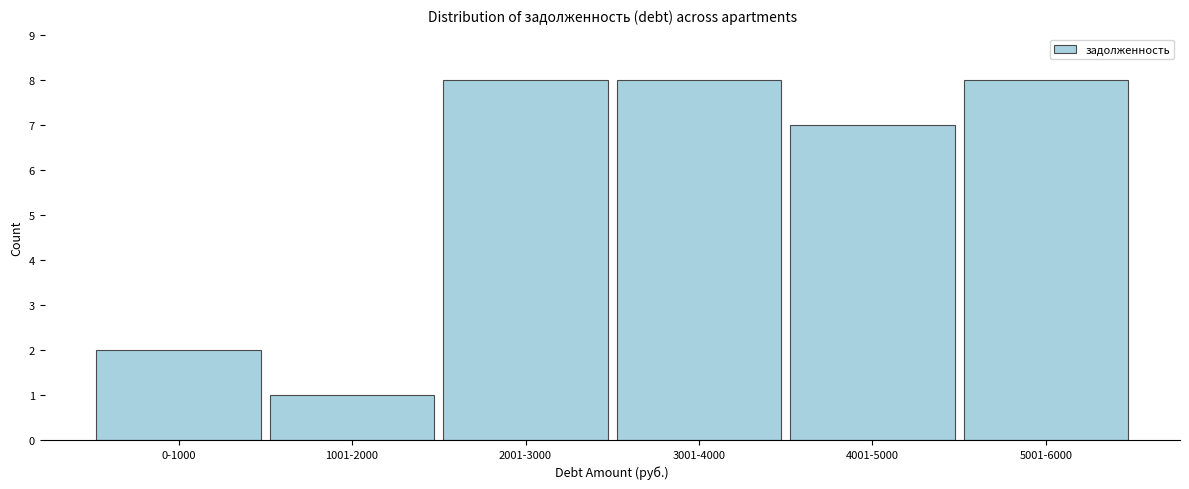

Reading left to right, extract all data points from this chart.

2	1	8	8	7	8